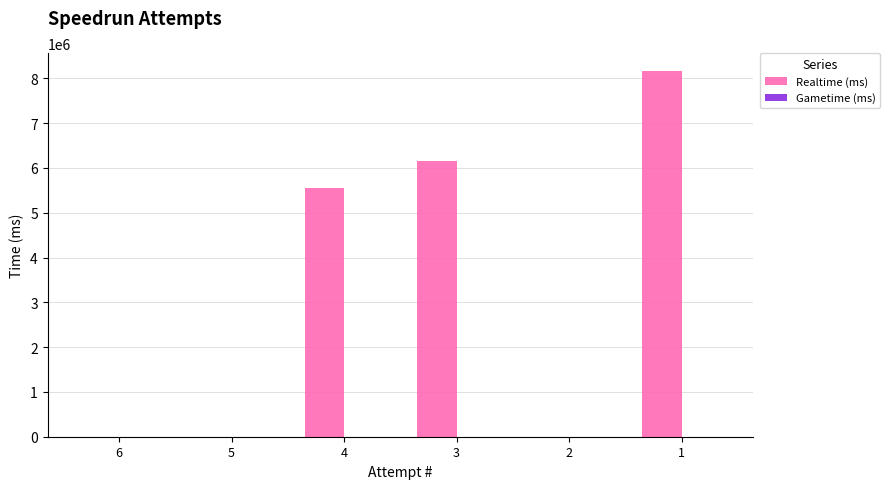

Are the bars horizontal?

No